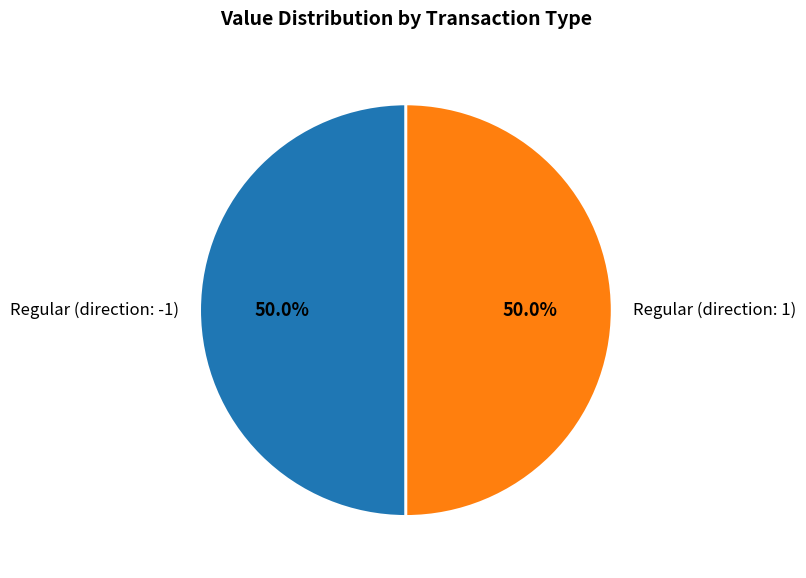

What is the ratio of the value at Regular (direction: -1) to the value at Regular (direction: 1)?

1.0